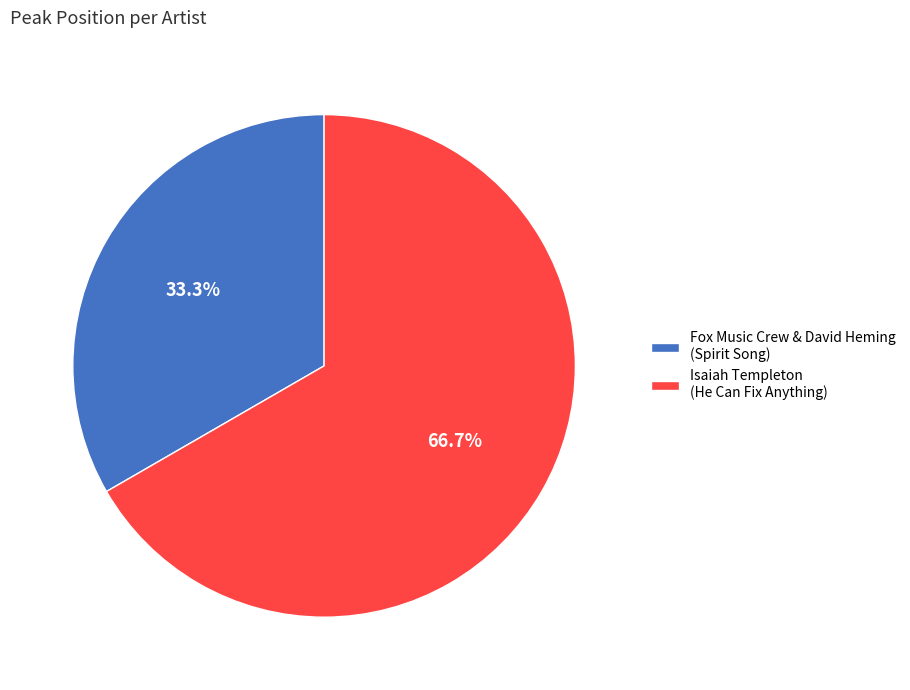

Which slice is the largest?

Isaiah Templeton (He Can Fix Anything)